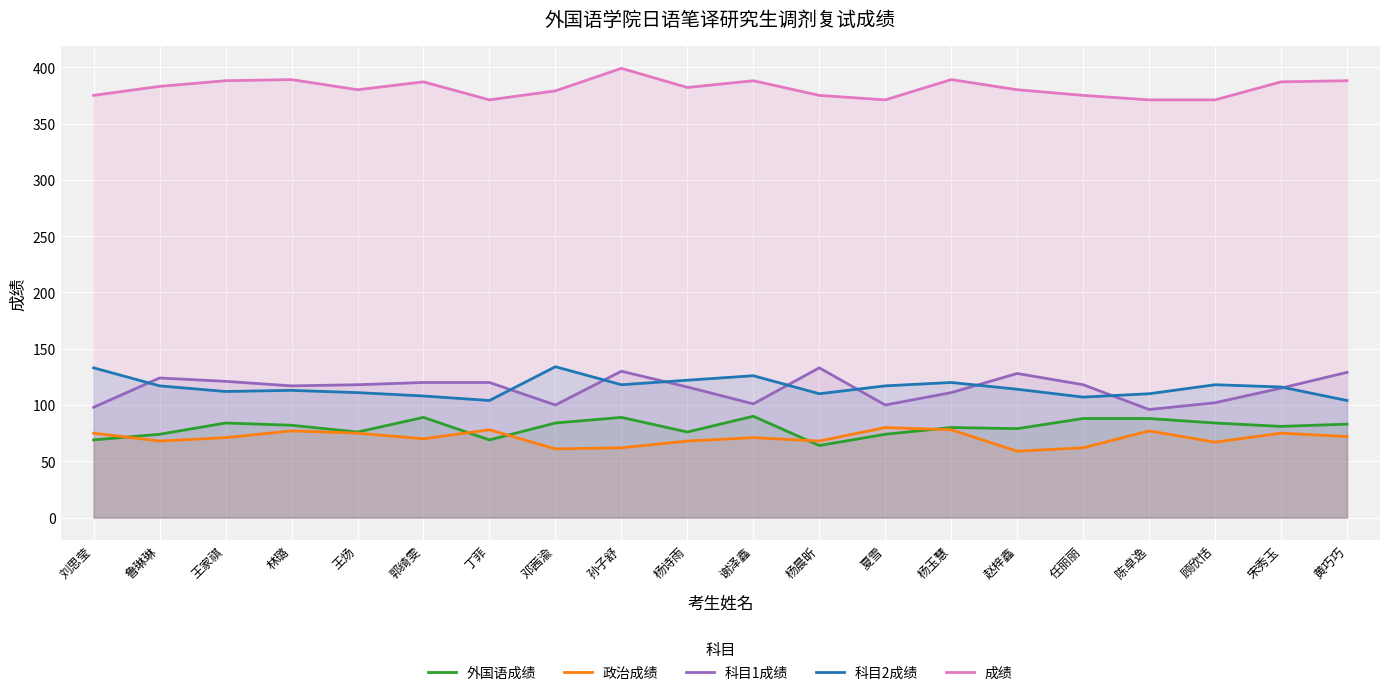

The value of 科目2成绩 at 夏雪 is 170. True or false?

False